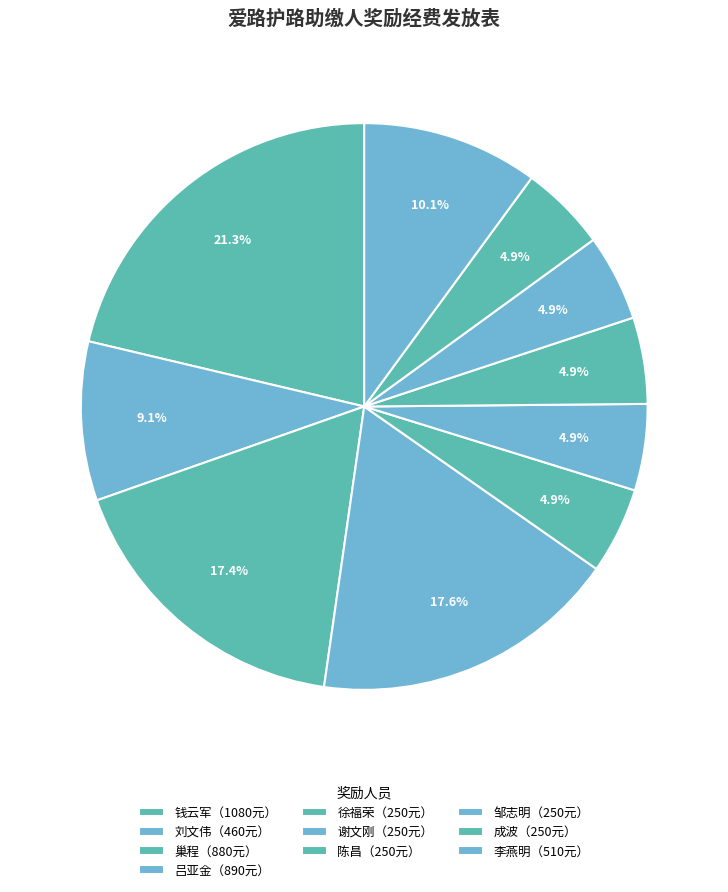

Rank the categories by value from lowest to highest.

徐福荣, 谢文刚, 陈昌, 邹志明, 成波, 刘文伟, 李燕明, 巢程, 吕亚金, 钱云军